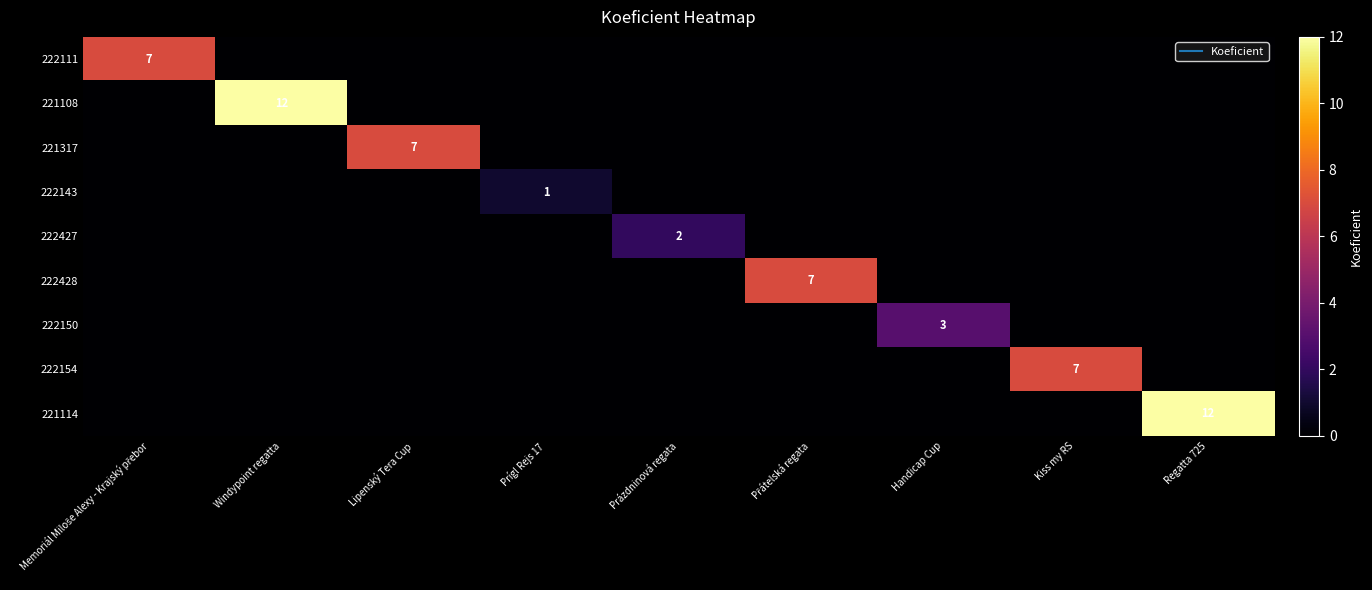

What is the total value across all series at Lipenský Tera Cup?

7